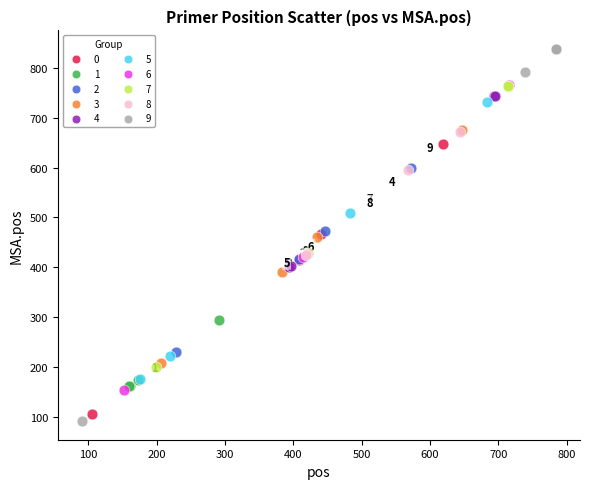

Which series reaches the maximum Y coordinate?

9